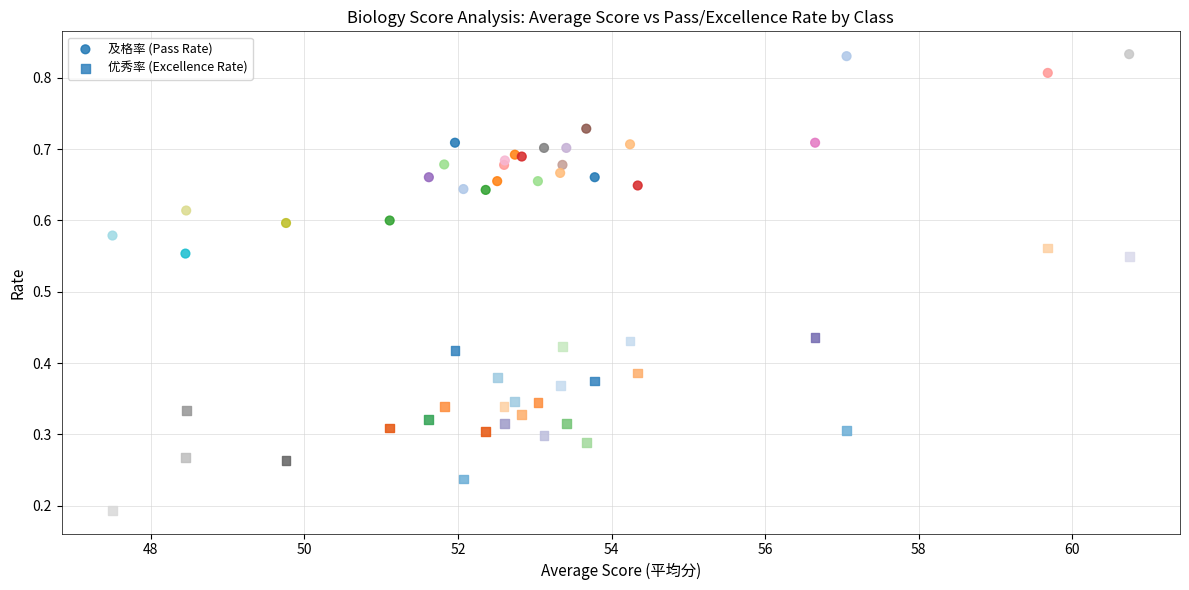

Which series has the largest Y range (max minus min)?

优秀率 (Excellence Rate)